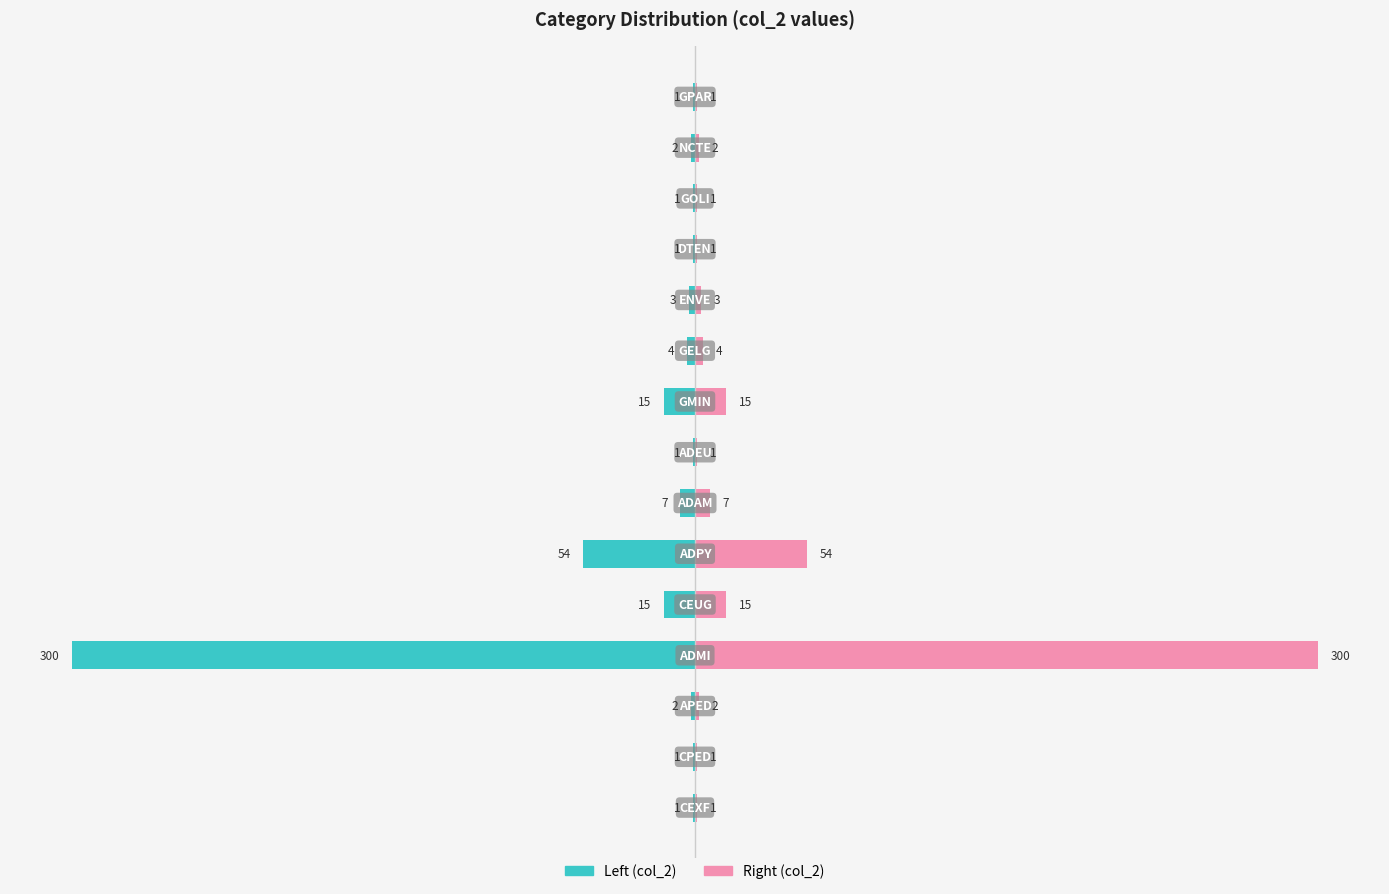

Between 12 and 2, which is larger?

12